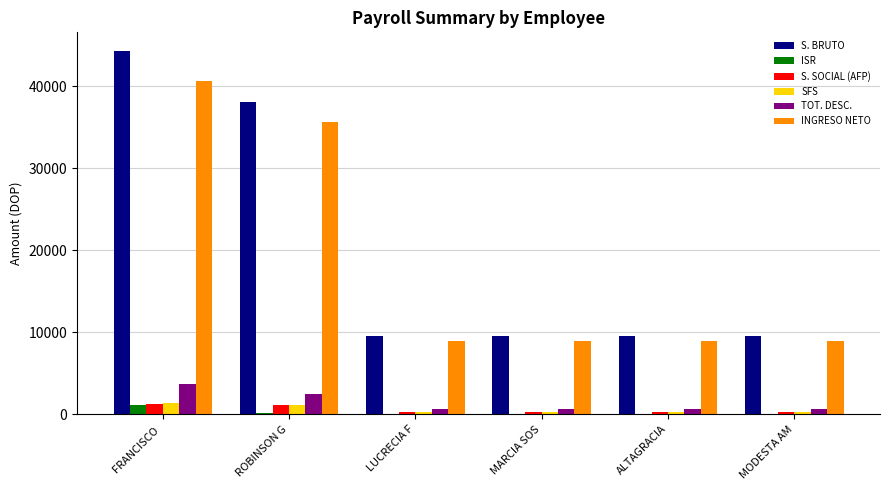

Is it true that SFS equals 1347.7 at FRANCISCO ?

True